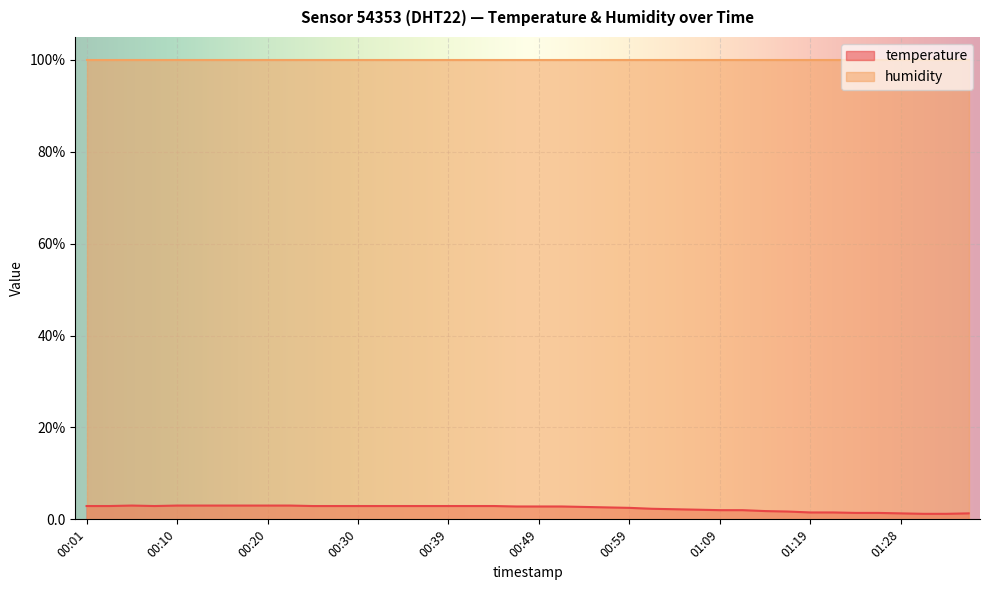

What is the change in value from 00:10 to 01:19?

-1.5